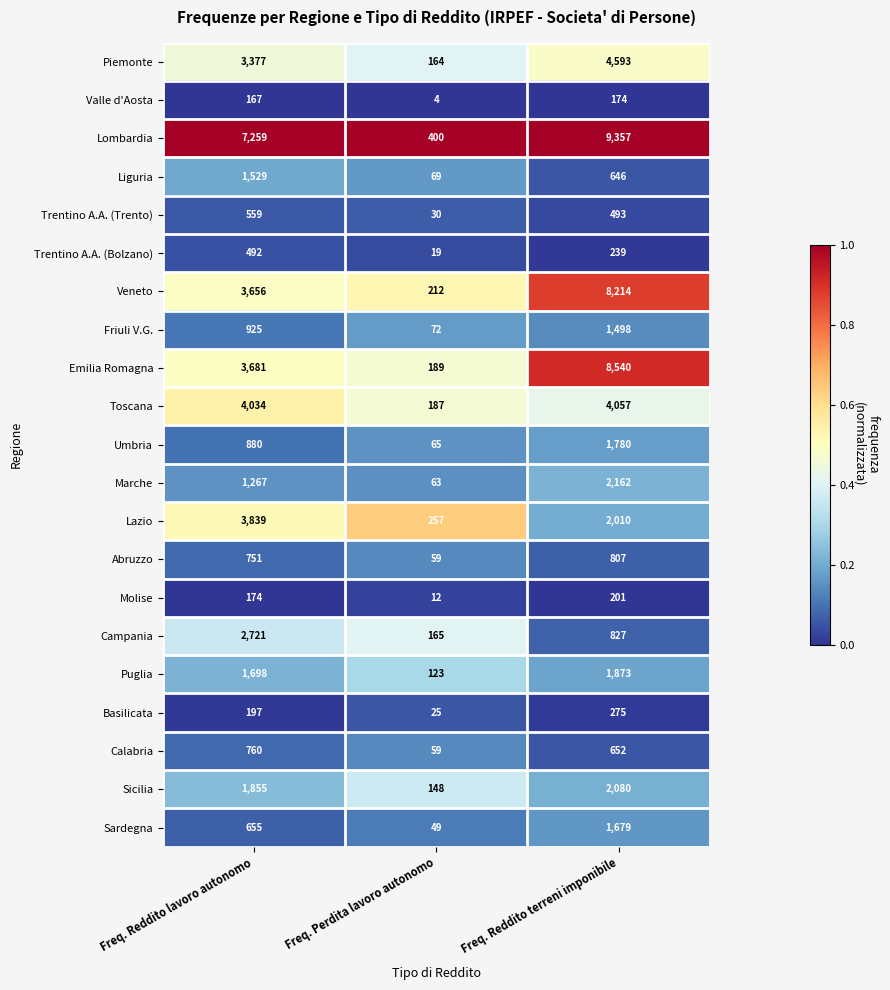

At which label does Campania first exceed 827?

Freq. Reddito lavoro autonomo